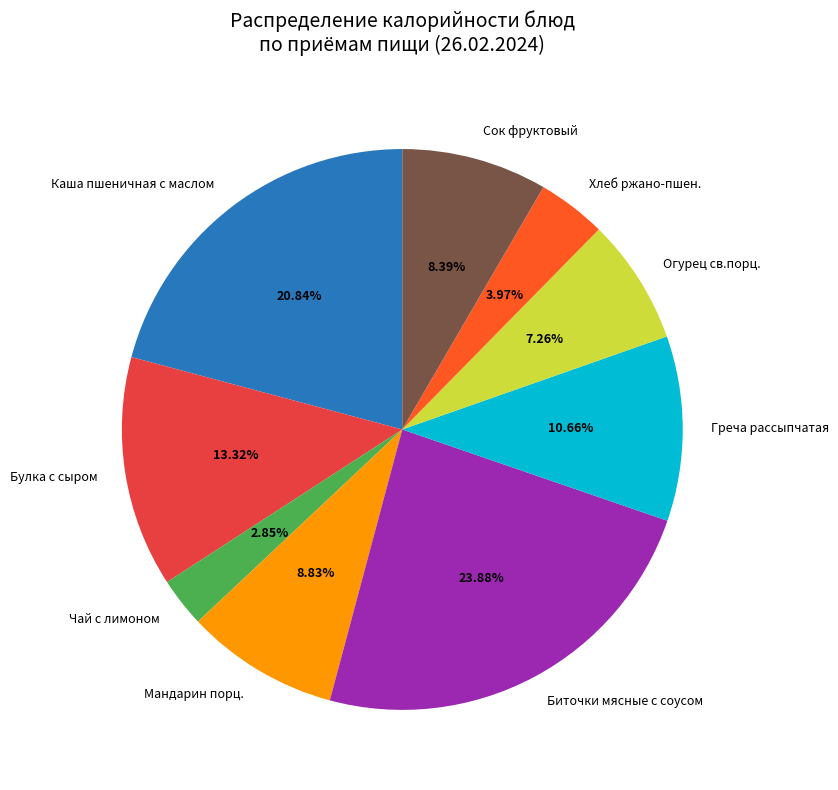

Is Хлеб ржано-пшен. the majority of the pie?

No